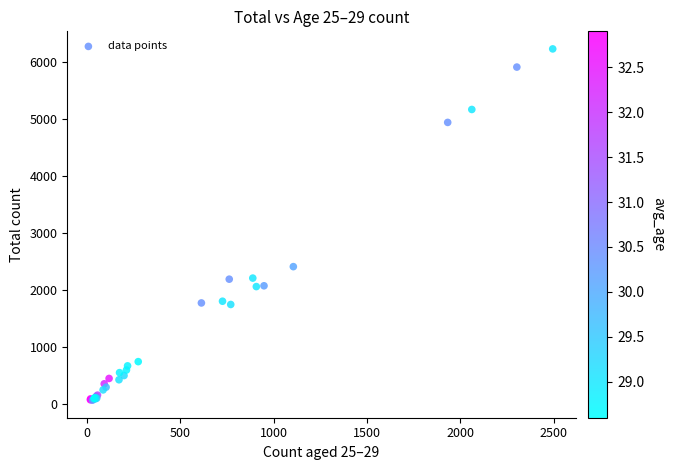

What Y value in the scatter plot is closest to 3156?

2417